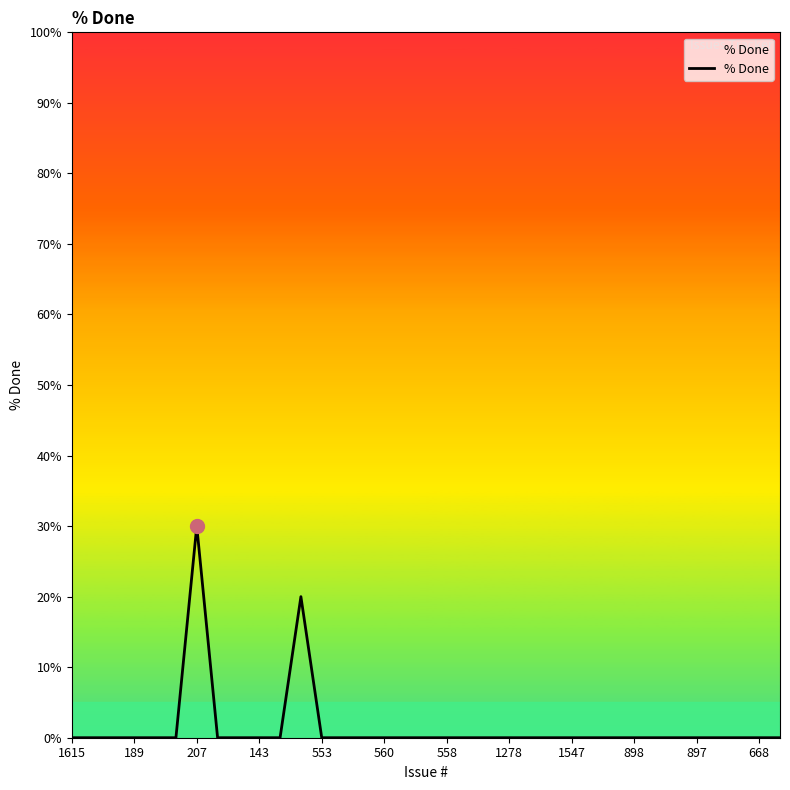

What is the maximum value shown in the chart?

30